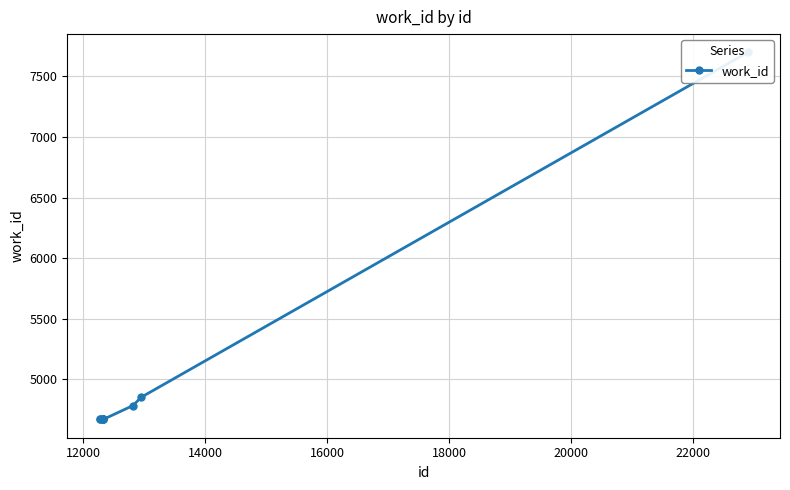

Does the chart display data point markers on the line(s)?

Yes